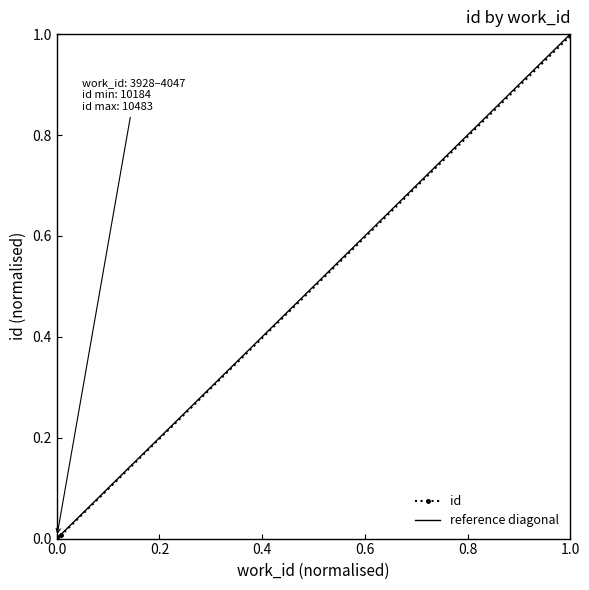

Between 0.0 and 1.0, which is larger?

1.0